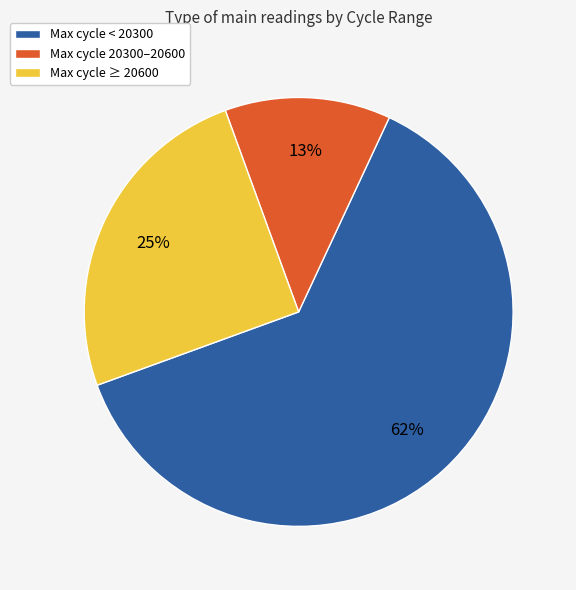

To the nearest percent, what percentage of the pie is Max cycle ≥ 20600?

25%